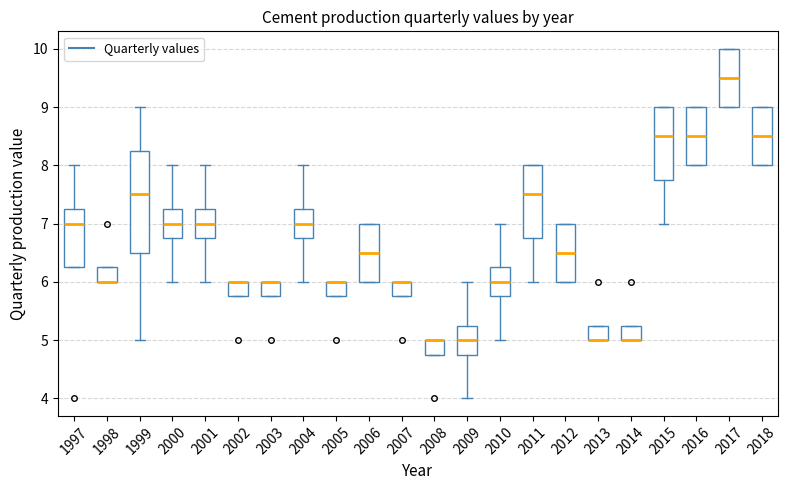

Comparing the boxes themselves (not the whiskers), which one is the tallest?

1999